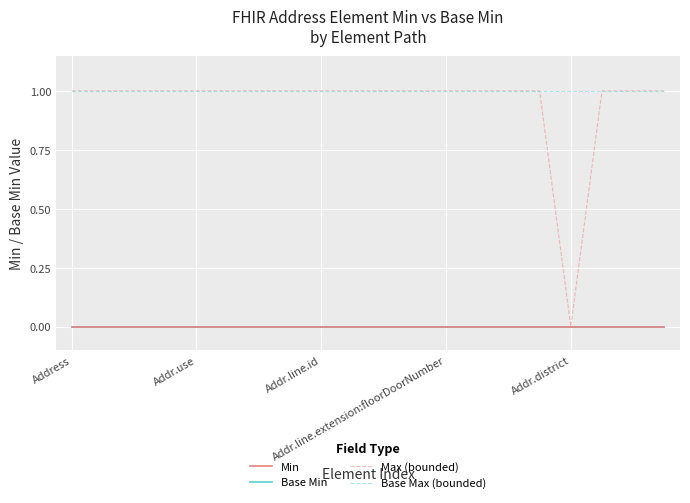

True or false: Min and Max (bounded) intersect in this chart.

False